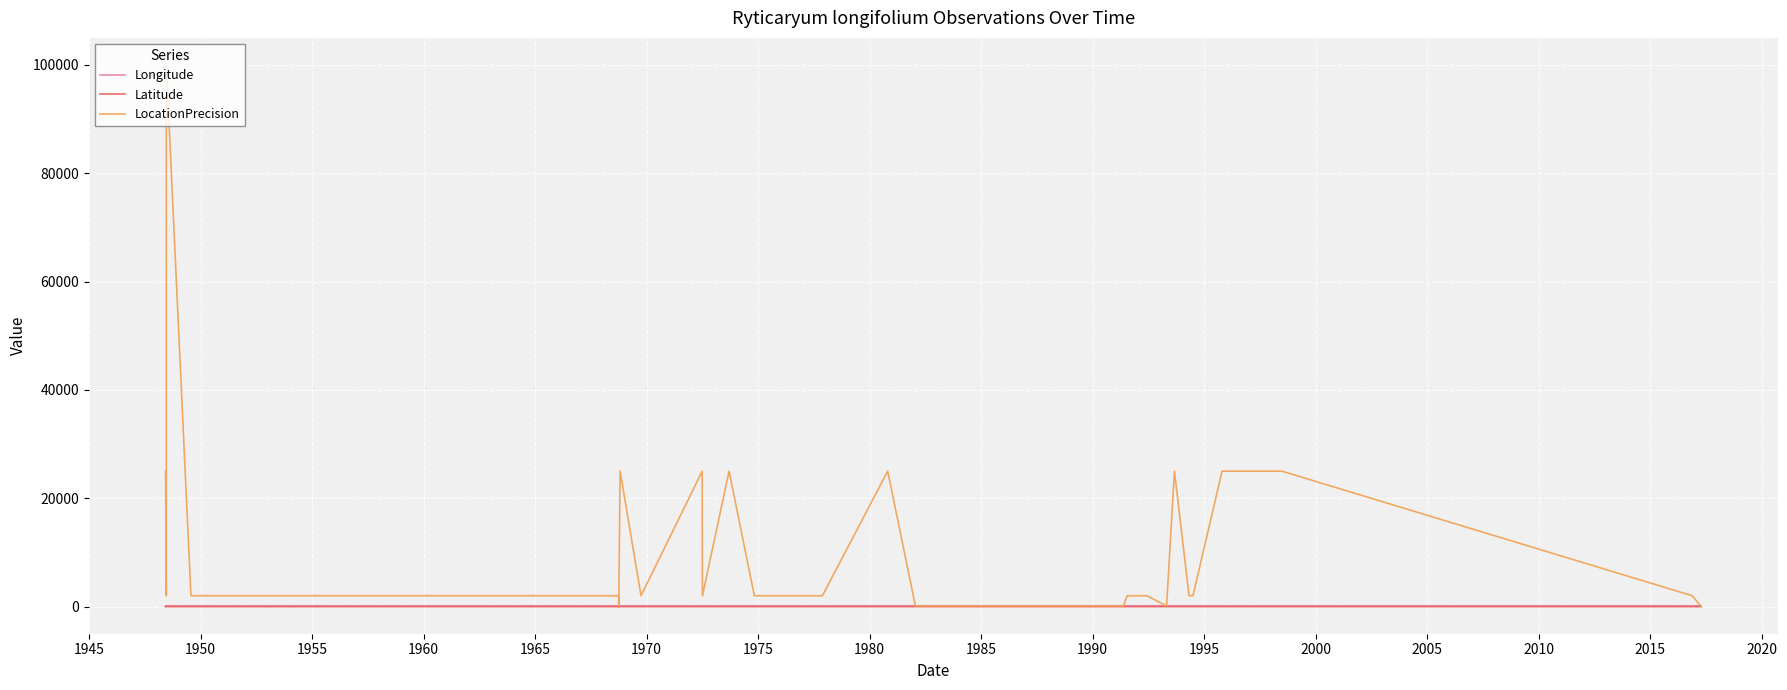

How many lines are shown in the chart?

3